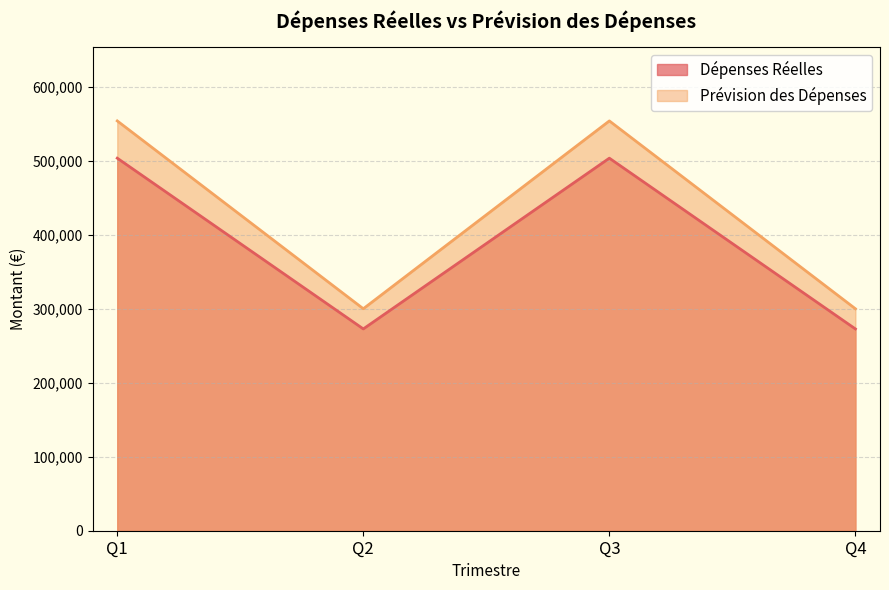

Does the chart have visible grid lines?

Yes